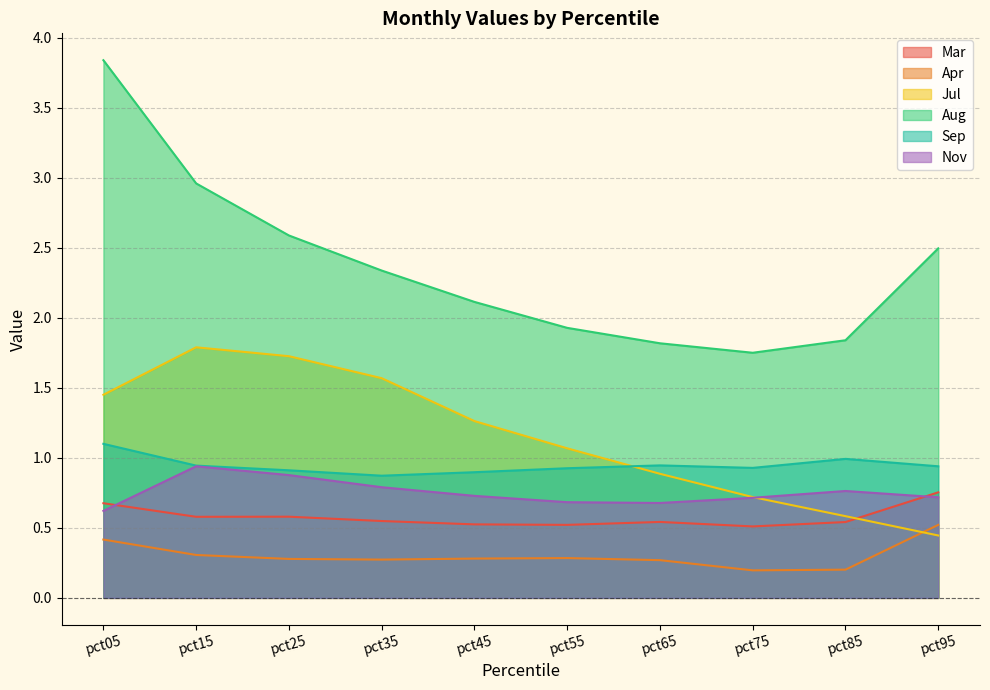

Reading right to left, list all the values displayed in this chart.

Mar: 0.8	0.5	0.5	0.5	0.5	0.5	0.5	0.6	0.6	0.7
Apr: 0.5	0.2	0.2	0.3	0.3	0.3	0.3	0.3	0.3	0.4
Jul: 0.4	0.6	0.7	0.9	1.1	1.3	1.6	1.7	1.8	1.5
Aug: 2.5	1.8	1.8	1.8	1.9	2.1	2.3	2.6	3.0	3.8
Sep: 0.9	1.0	0.9	0.9	0.9	0.9	0.9	0.9	0.9	1.1
Nov: 0.7	0.8	0.7	0.7	0.7	0.7	0.8	0.9	0.9	0.6